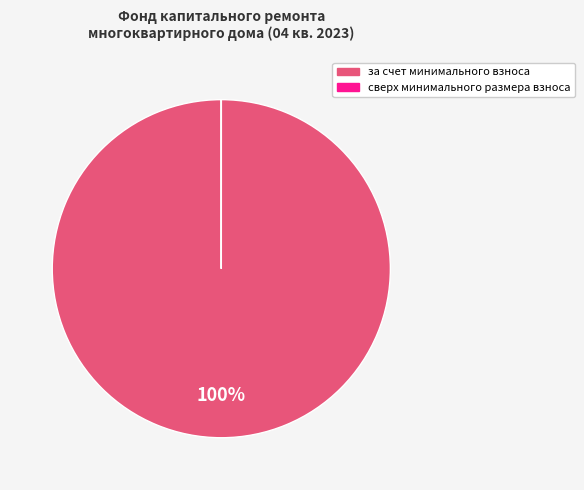

To the nearest percent, what is the average slice percentage?

50%